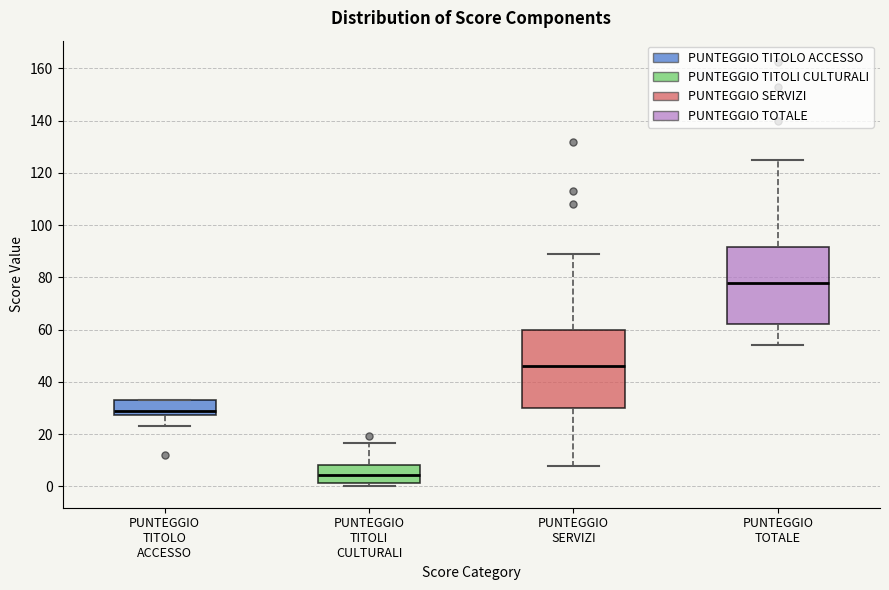

Reading left to right, read every box against the y-axis: the position of its median line, the range the box covers, and the ends of its whiskers. The values are not printed on the chart, so give them approximately, as read against the axis.

PUNTEGGIO TITOLO ACCESSO: median 30, box 28 to 34, whiskers 24 to 34
PUNTEGGIO TITOLI CULTURALI: median 4, box 2 to 8, whiskers 0 to 16
PUNTEGGIO SERVIZI: median 46, box 30 to 60, whiskers 8 to 90
PUNTEGGIO TOTALE: median 78, box 62 to 92, whiskers 54 to 126